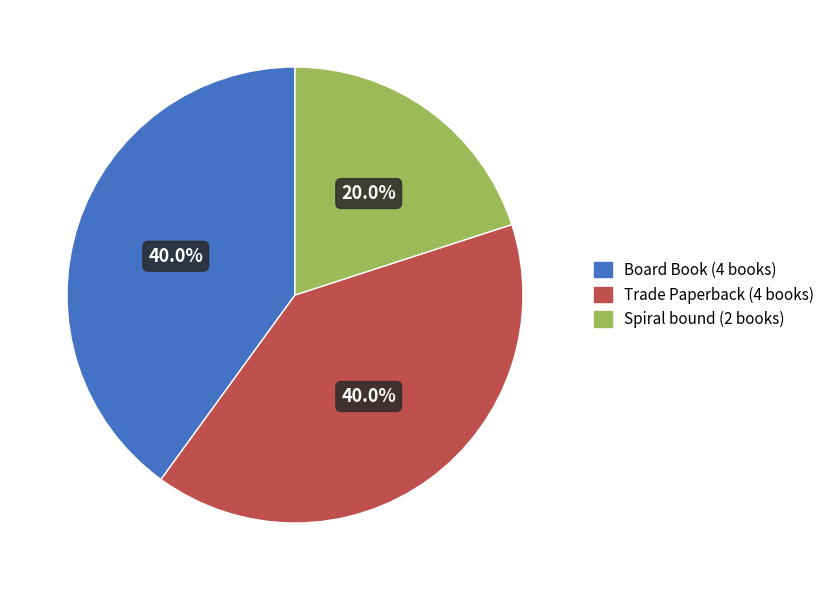

Does any single category account for the majority?

No